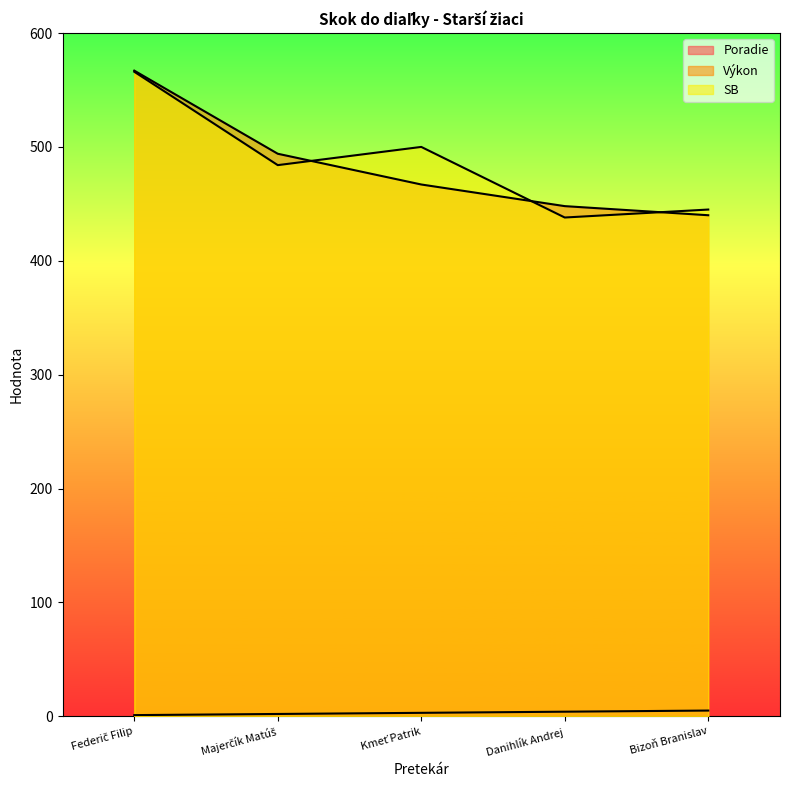

What is the difference between the second highest and minimum values in the SB series?

62